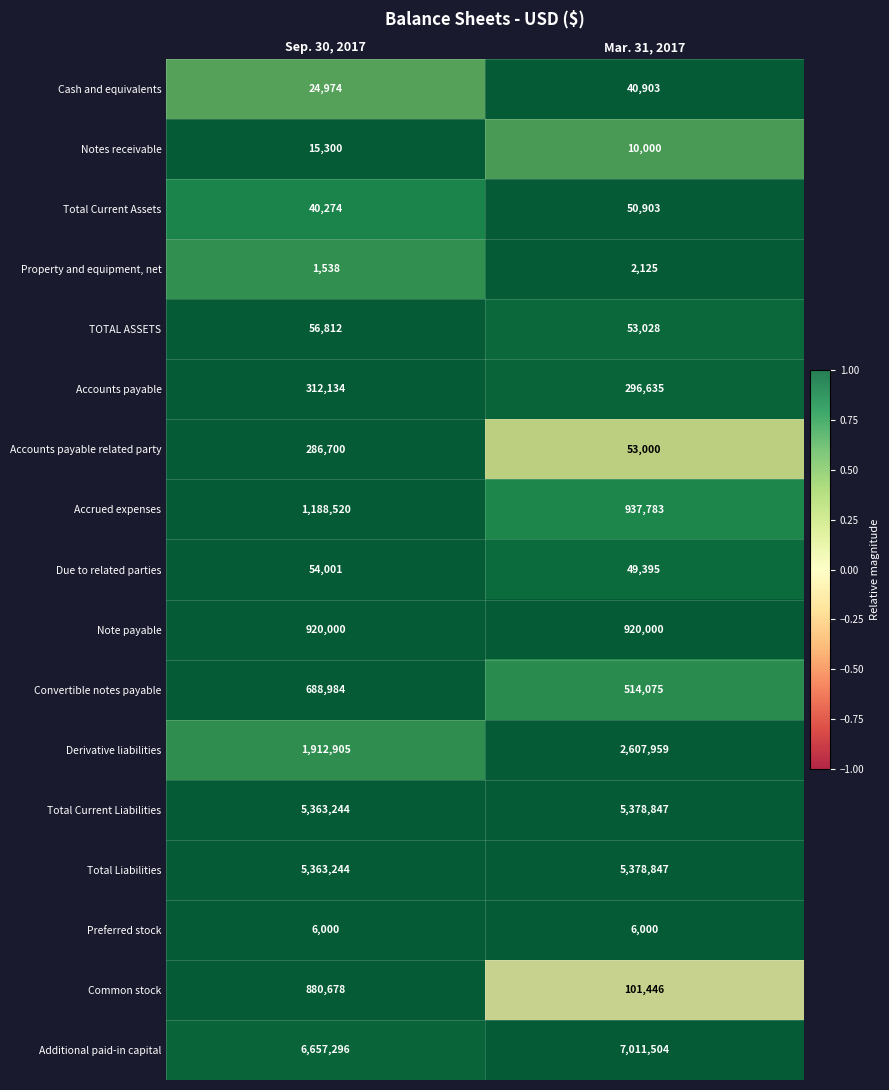

What is the difference between the maximum and minimum values in the Cash and equivalents series?

15929